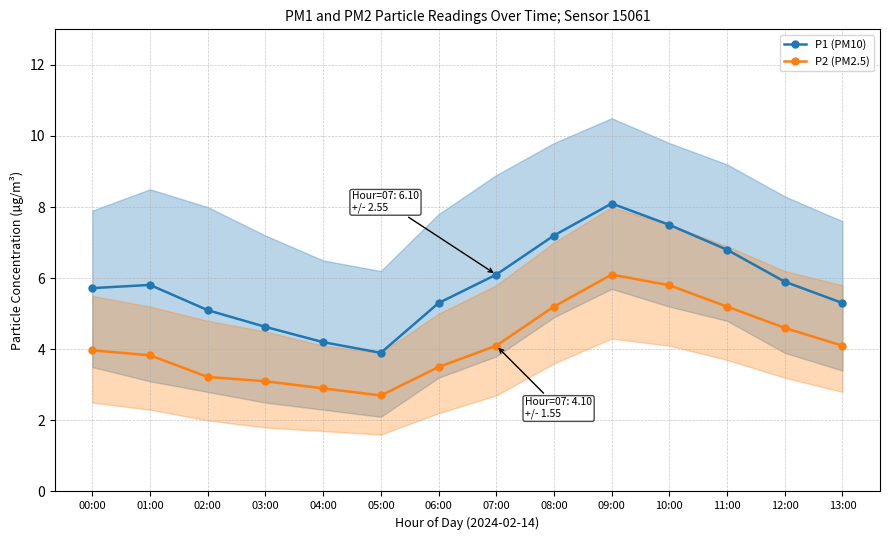

At which label does P2 (PM2.5) reach its peak?

09:00